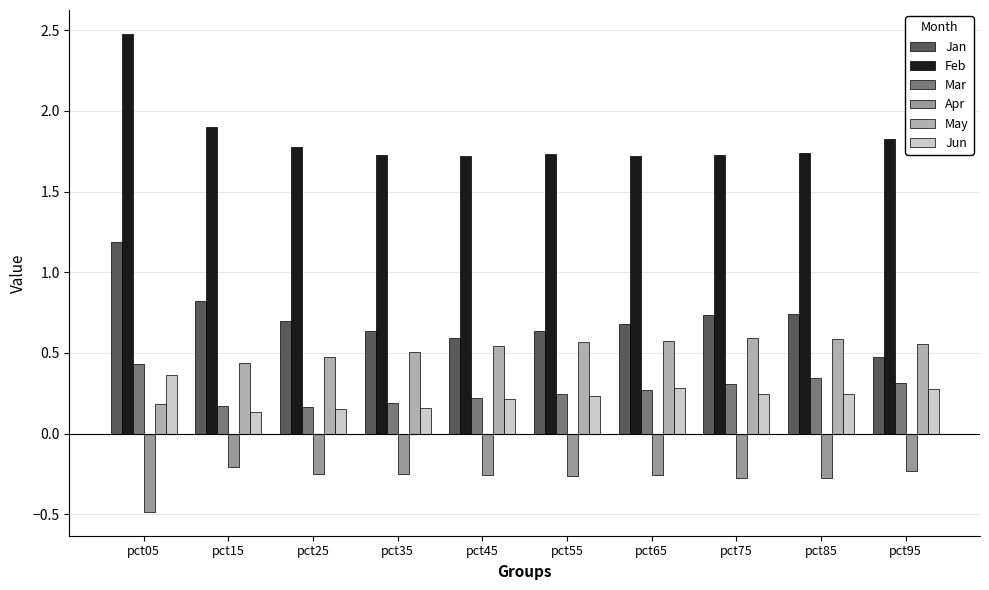

Where is Apr nearest to the value 0?

pct15